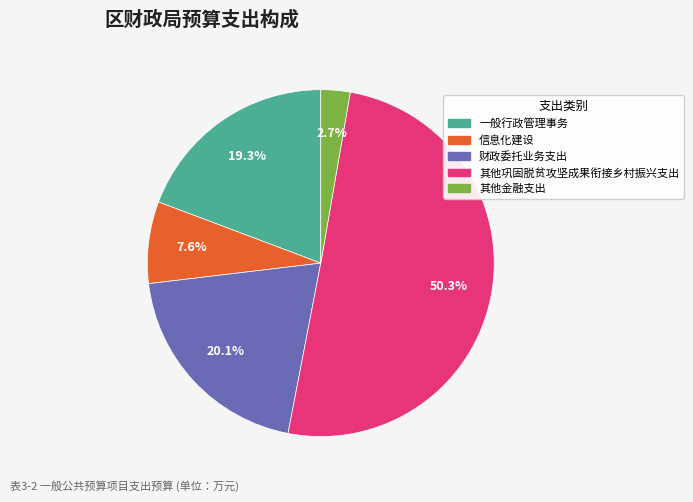

True or false: 一般行政管理事务 accounts for 14% of the total.

False